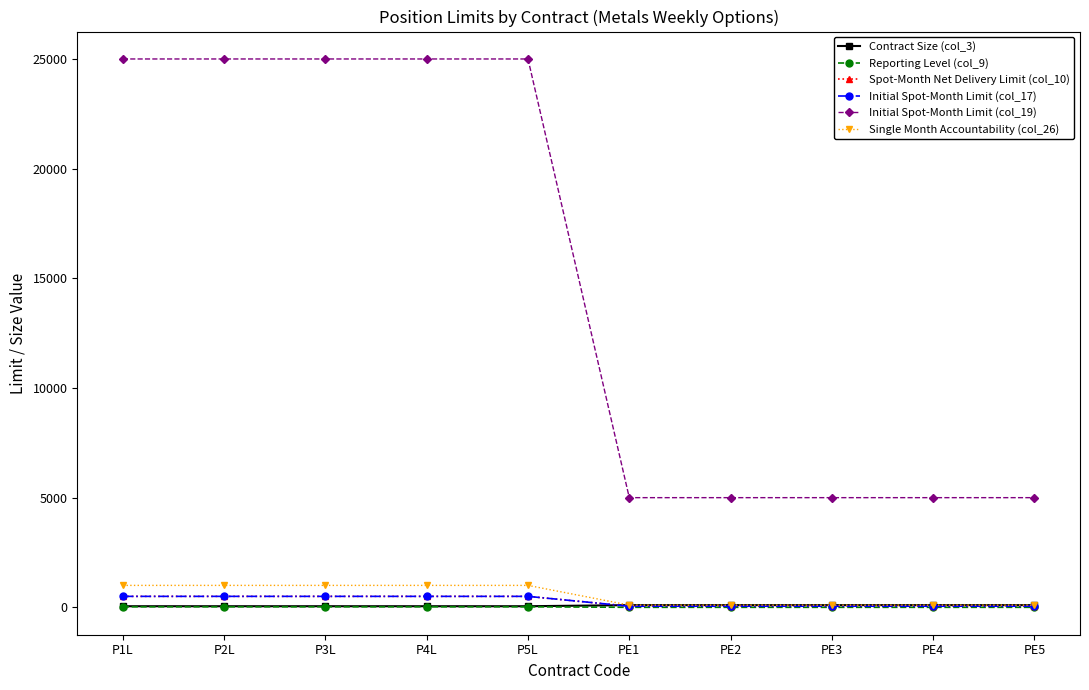

At how many categories does at least one series exceed 11741?

5